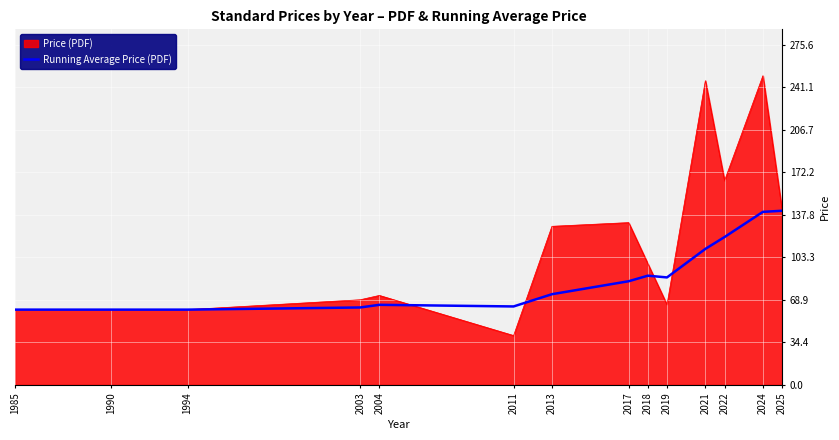

Rank the series at 2022 from highest to lowest value.

Price (PDF), Running Average Price (PDF)